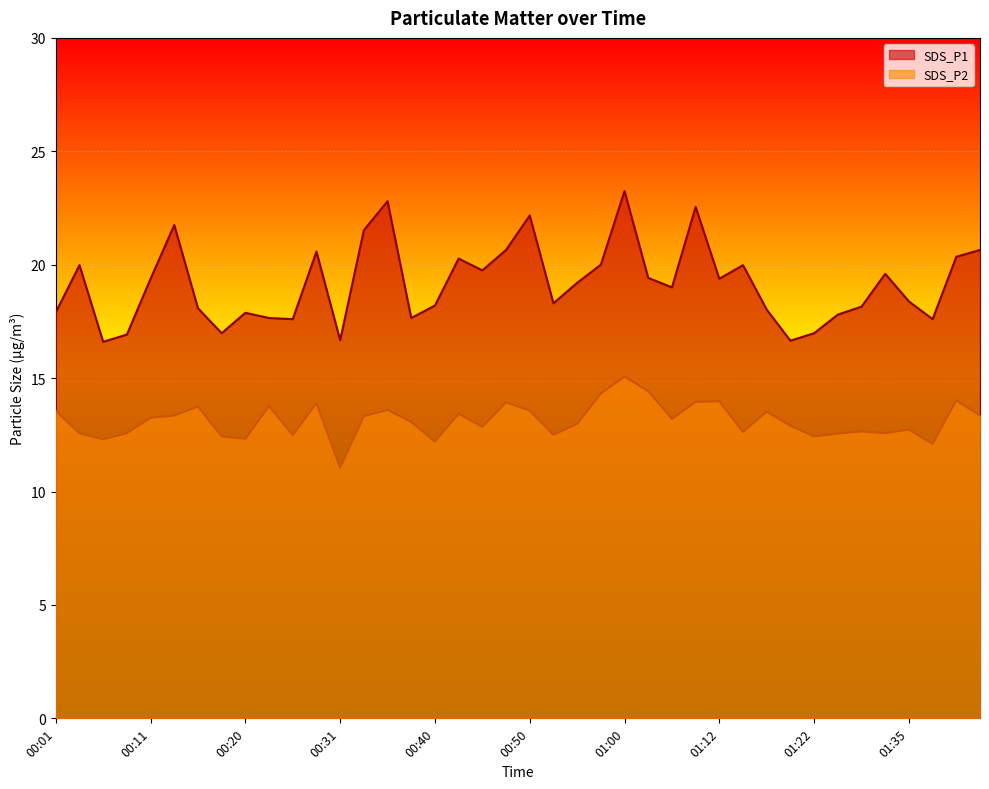

Reading left to right, what are all the values shown in this chart?

SDS_P1: 17.9	20.0	16.6	16.9	19.4	21.8	18.1	17.0	17.9	17.6	17.6	20.6	16.7	21.5	22.8	17.6	18.2	20.3	19.8	20.6	22.2	18.3	19.2	20.0	23.2	19.4	19.0	22.6	19.4	20.0	18.0	16.6	17.0	17.8	18.1	19.6	18.4	17.6	20.4	20.6
SDS_P2: 13.6	12.6	12.3	12.6	13.2	13.3	13.8	12.4	12.3	13.8	12.5	13.9	11.1	13.3	13.6	13.1	12.2	13.4	12.8	13.9	13.6	12.5	13.0	14.3	15.1	14.4	13.2	13.9	14.0	12.6	13.5	12.9	12.4	12.6	12.7	12.6	12.7	12.1	14.0	13.3